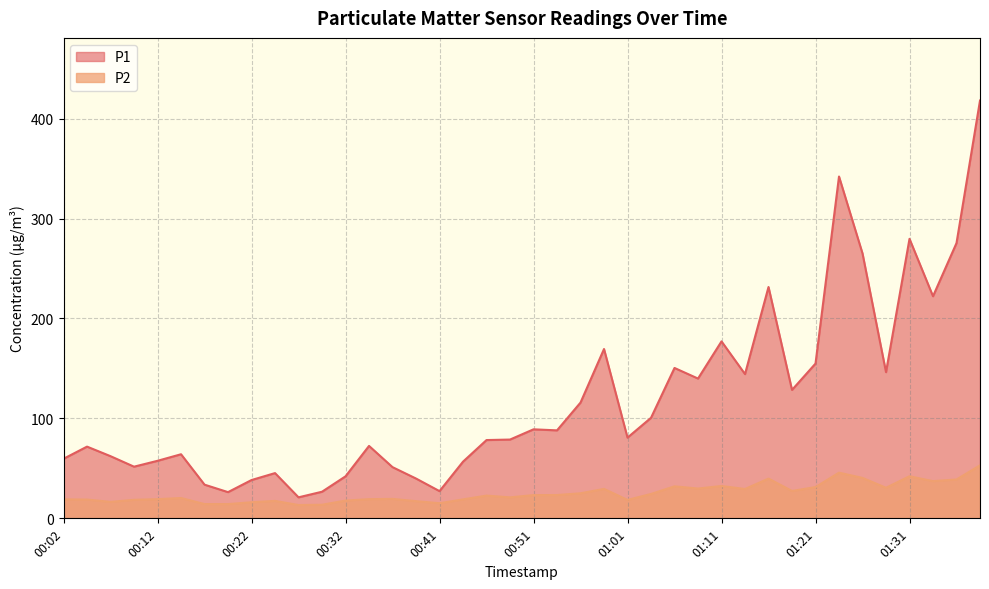

How many interior local peaks does the P2 series have?

10